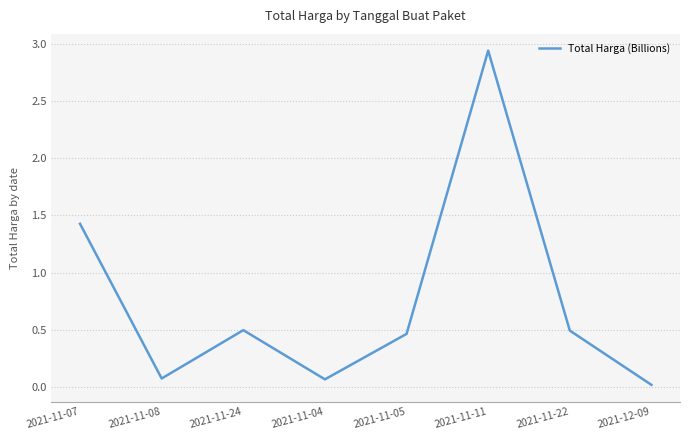

How many categories are shown in the chart?

8